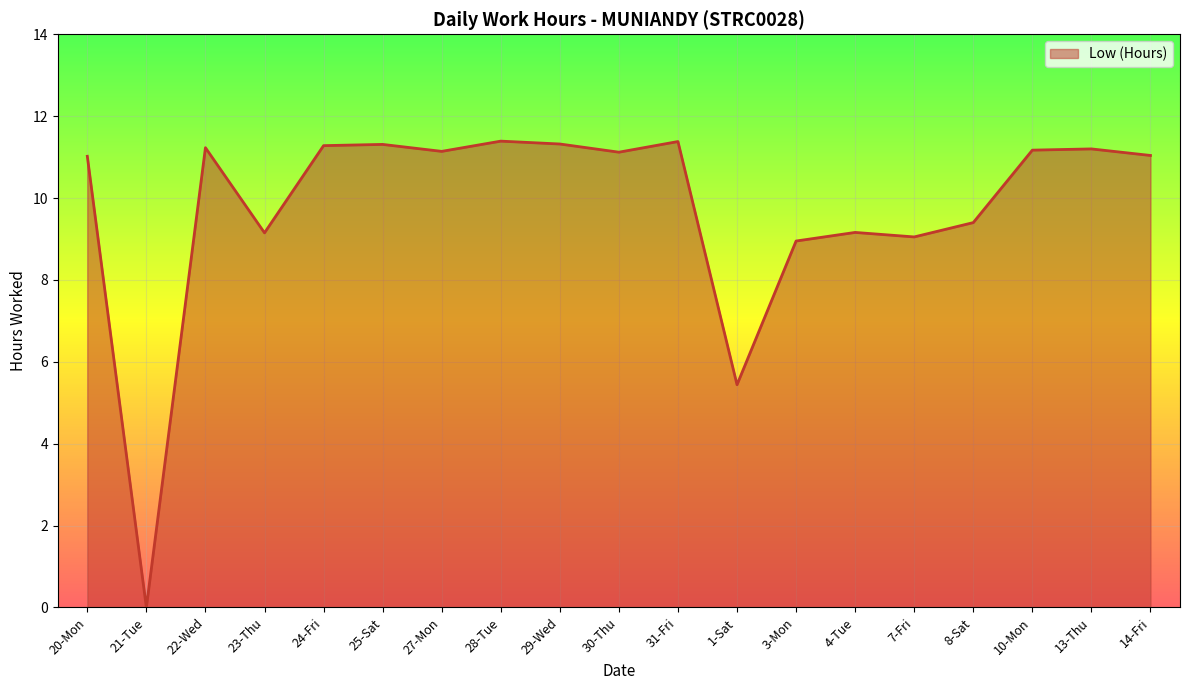

Where is the data nearest to the value 5?

1-Sat